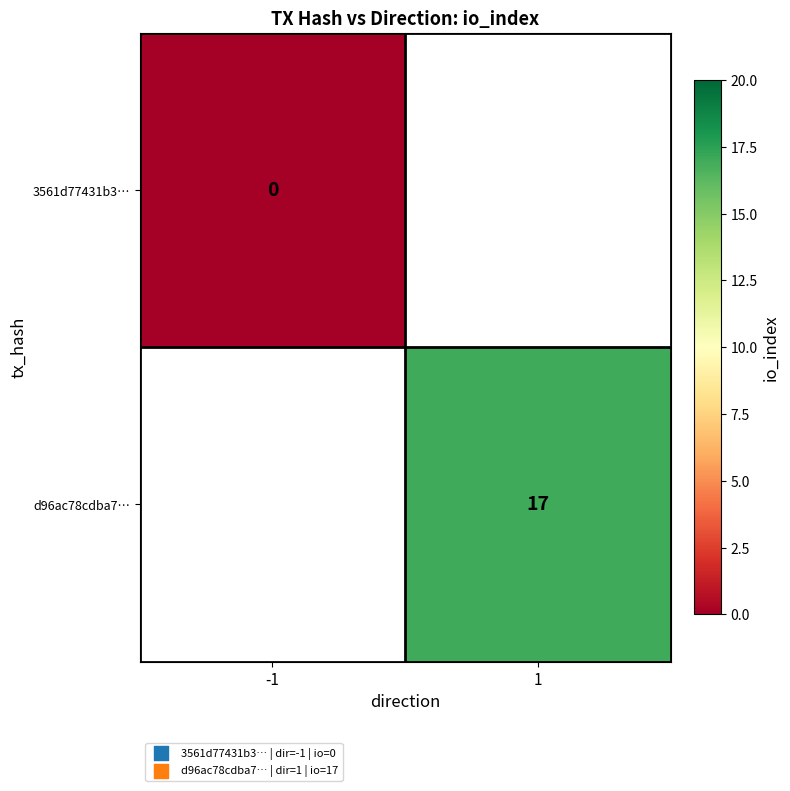

Is it true that d96ac78cdba7… equals 17 at 1?

True